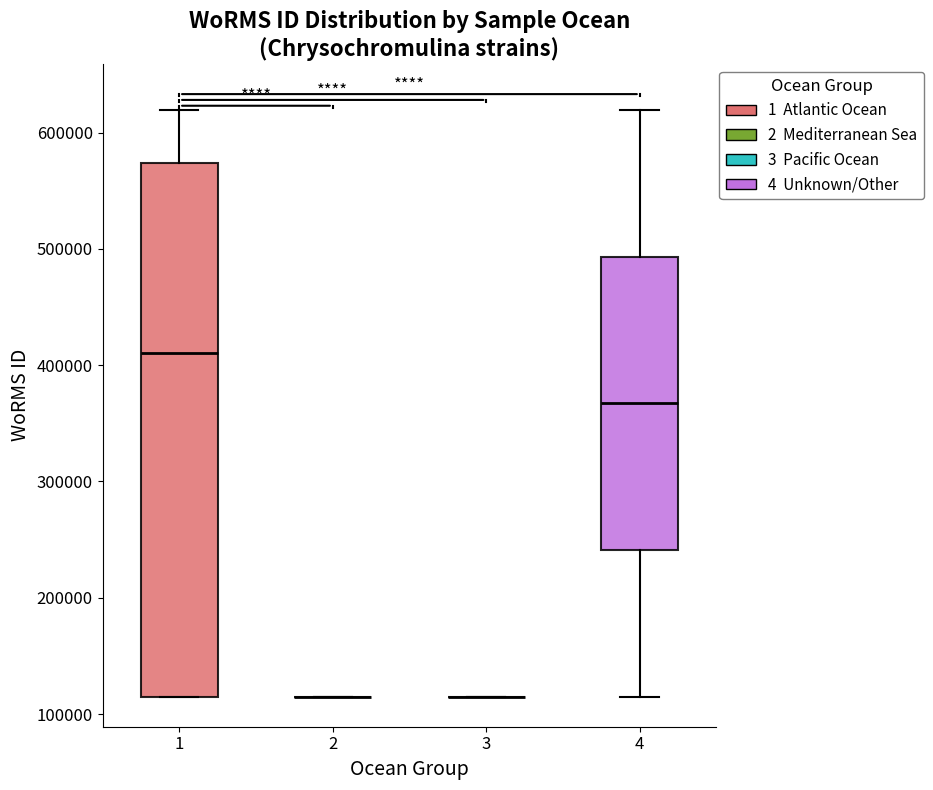

Reading left to right, read every box against the y-axis: the position of its median line, the range the box covers, and the ends of its whiskers. The values are not printed on the chart, so give them approximately, as read against the axis.

1: median 410000, box 120000 to 570000, whiskers 120000 to 620000
2: box collapsed to a line at 120000, whiskers 120000 to 120000
3: box collapsed to a line at 120000, whiskers 120000 to 120000
4: median 370000, box 240000 to 490000, whiskers 120000 to 620000